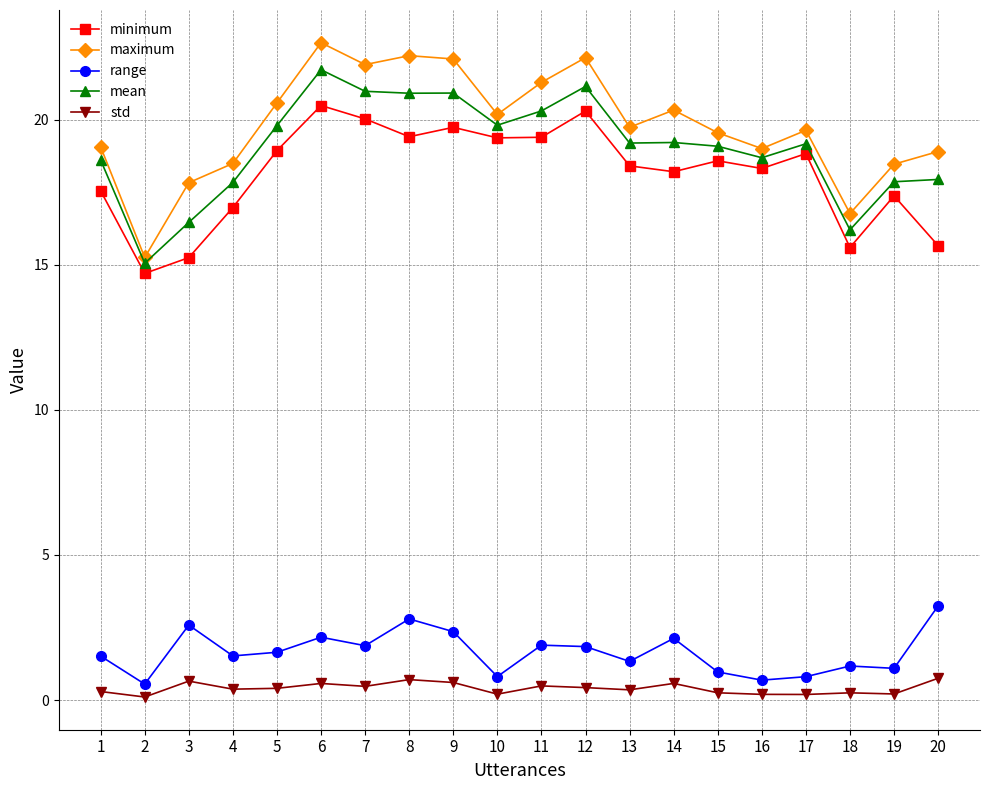

Rank the series at 20 from lowest to highest value.

std, range, minimum, mean, maximum